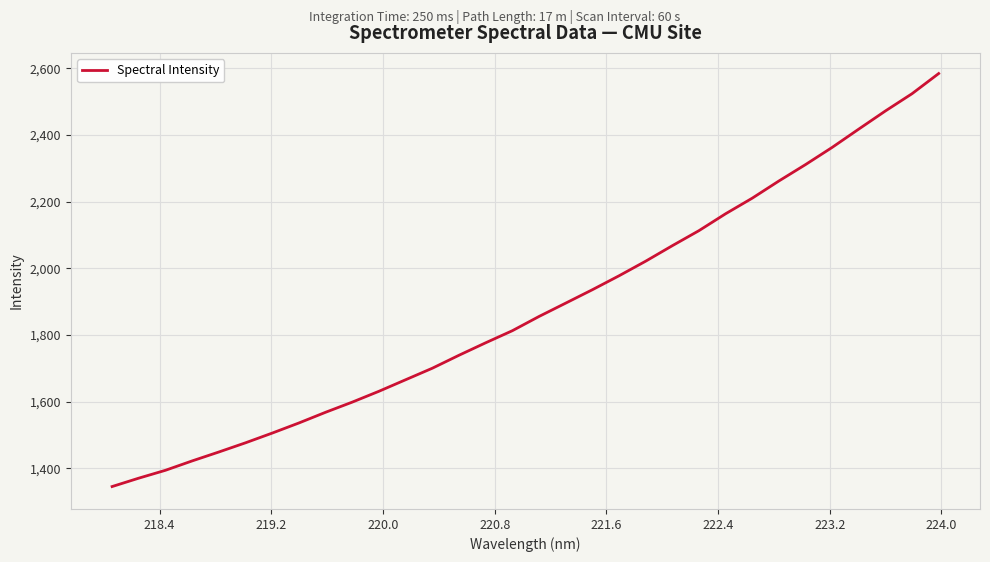

What is the smallest value displayed?

1345.3